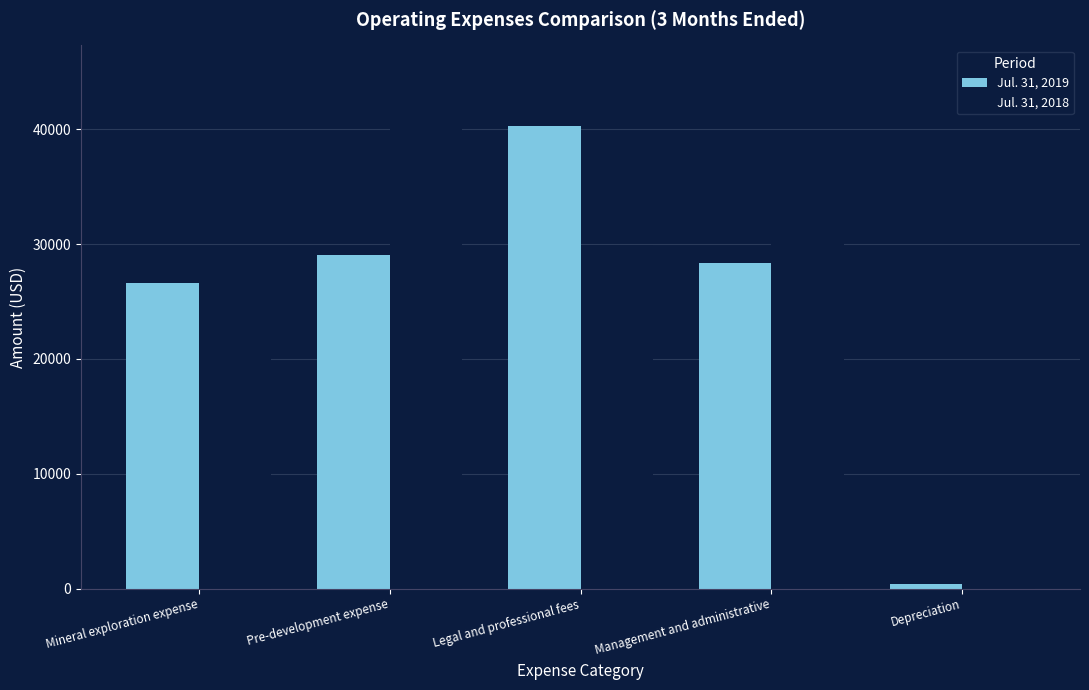

At which category does the chart reach its minimum across all series?

Depreciation